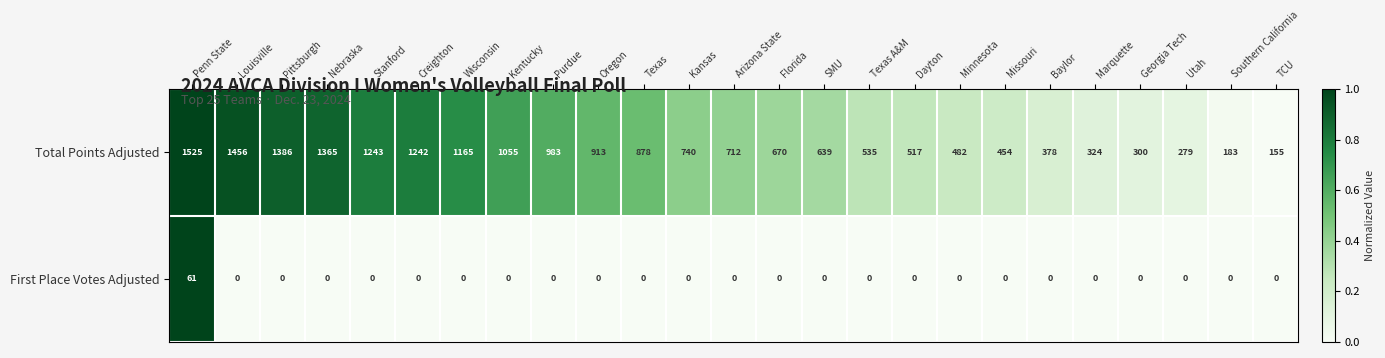

What value does the Total Points Adjusted series have at SMU, to the nearest 50?

650